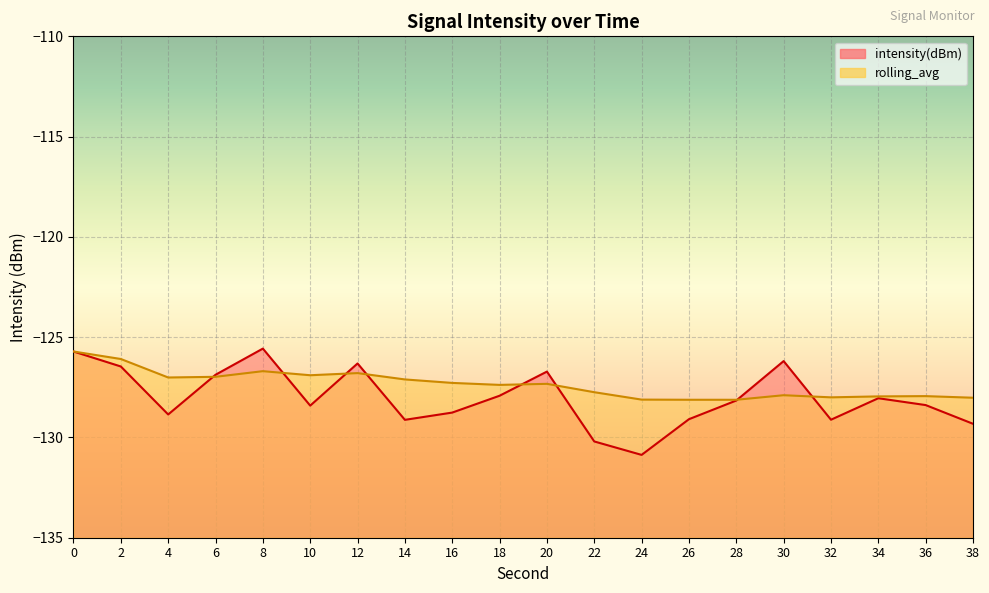

After their last crossing, which series has the higher values: rolling_avg or intensity(dBm)?

rolling_avg